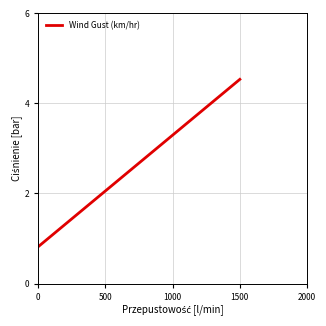

What is the difference between the maximum and minimum values?

3.7